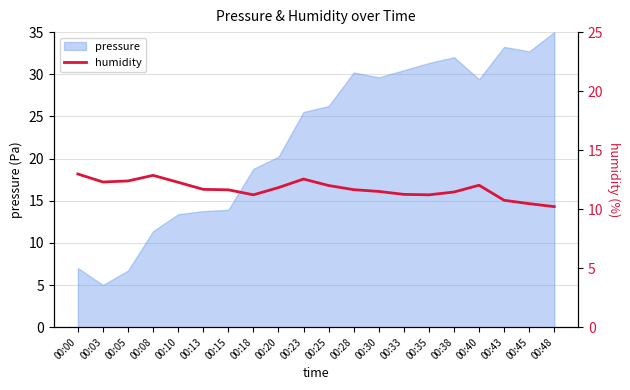

The value at 00:28 is 11.6. True or false?

True